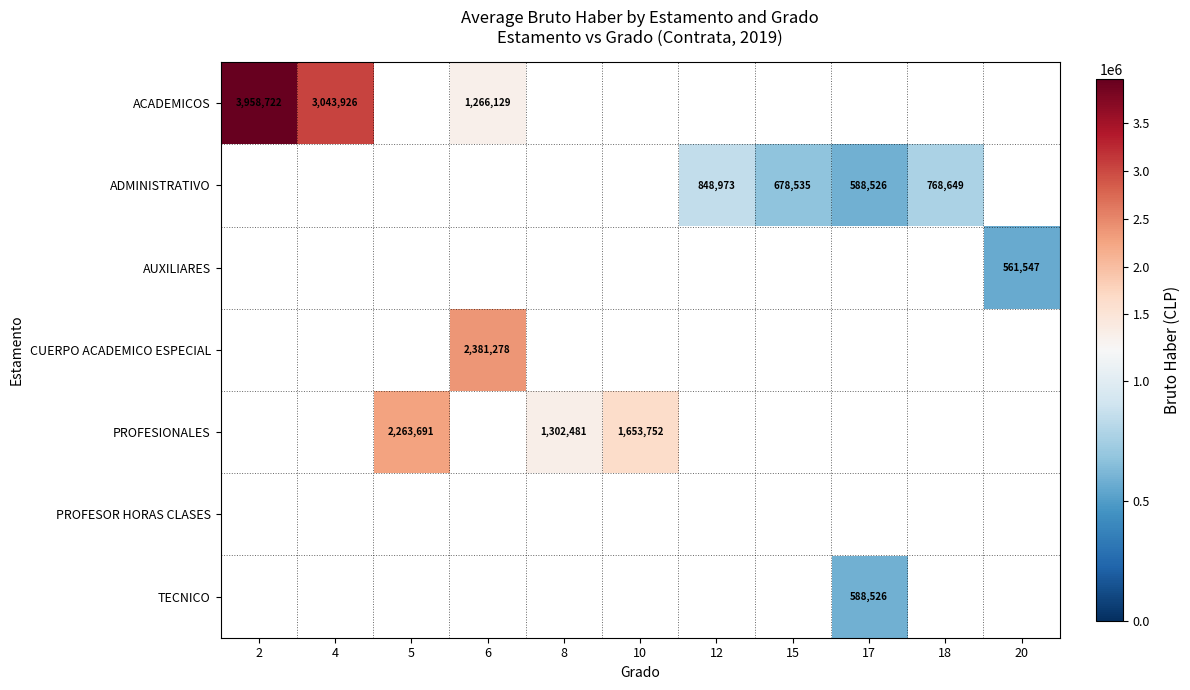

At which category does the chart reach its minimum across all series?

20